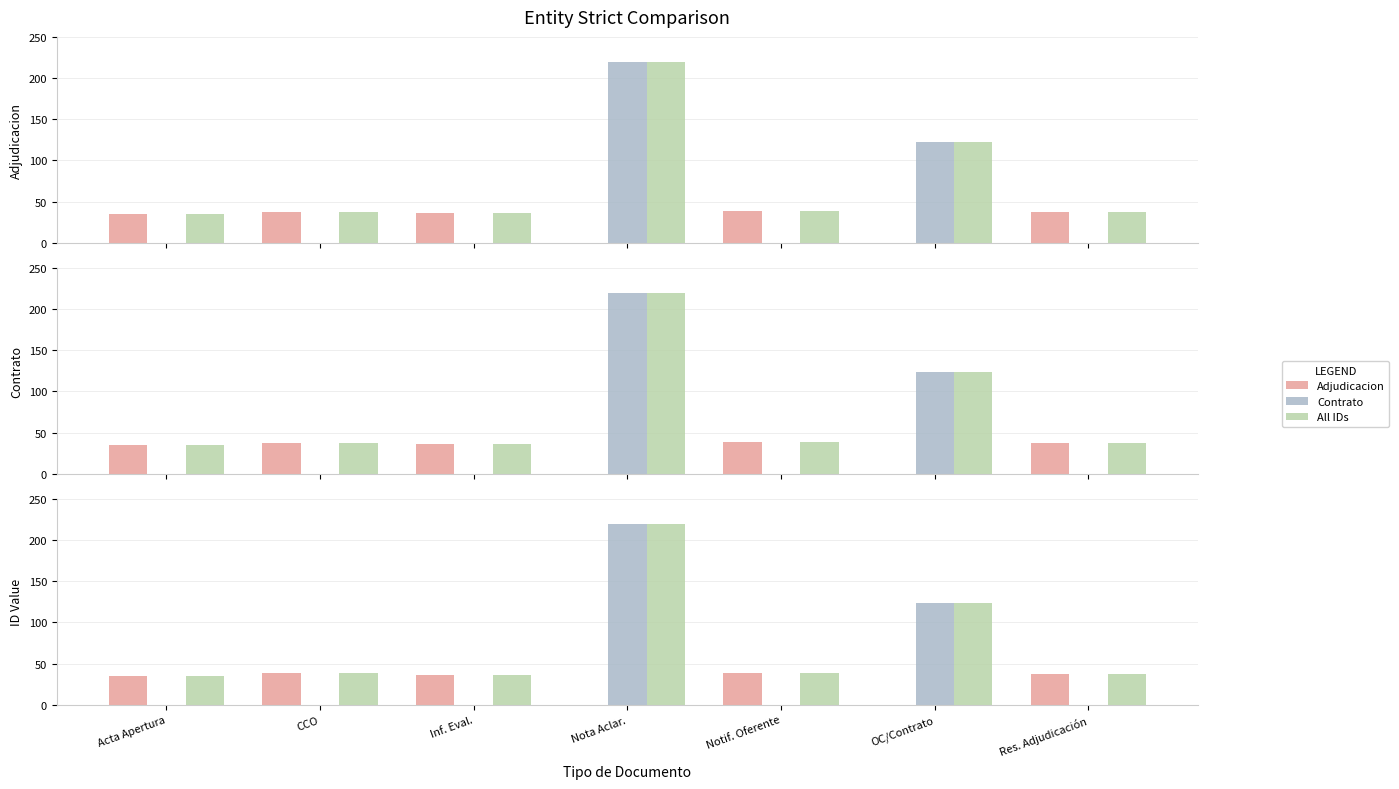

Which category has the lowest value in the All IDs series?

Acta Apertura